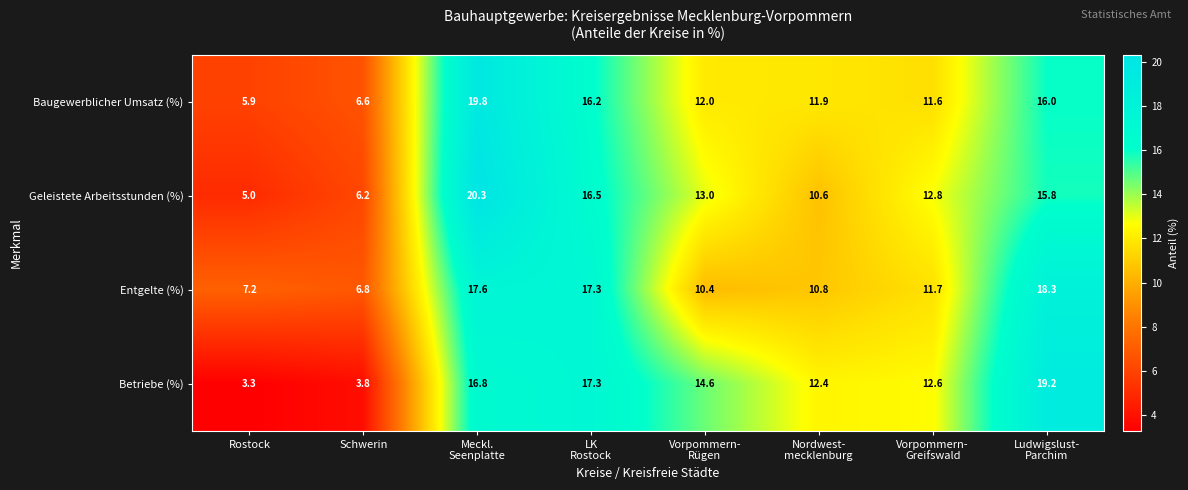

Is it true that Baugewerblicher Umsatz (%) equals 6.6 at Schwerin?

True